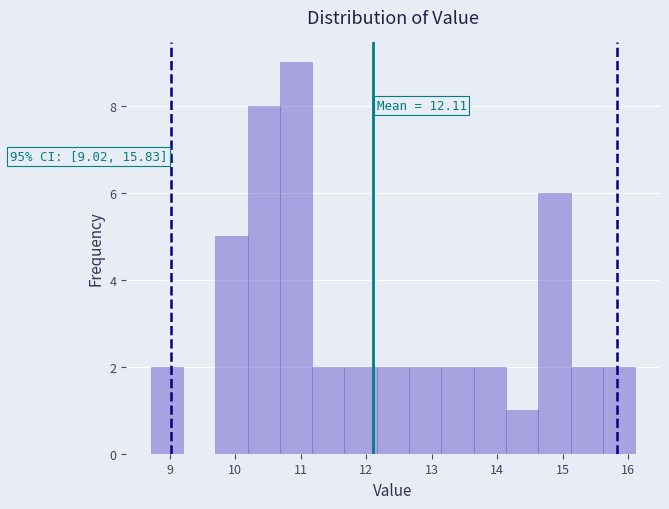

Over which range of the x-axis is the bar tallest?

10.7 to 11.2